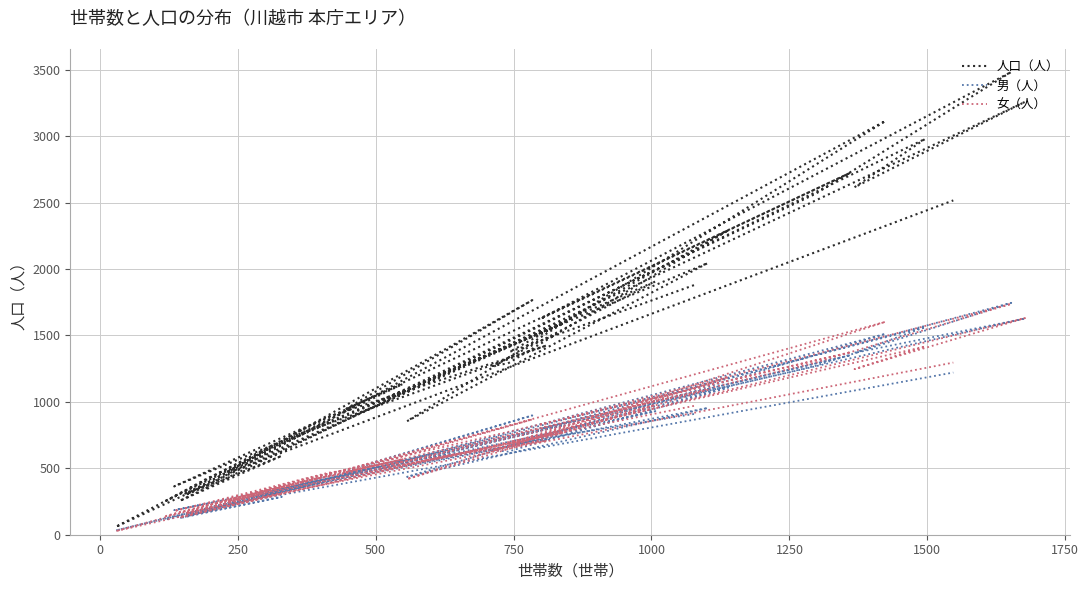

In 人口（人）, how many points are higher than both neighbors (excluding endpoints)?

13